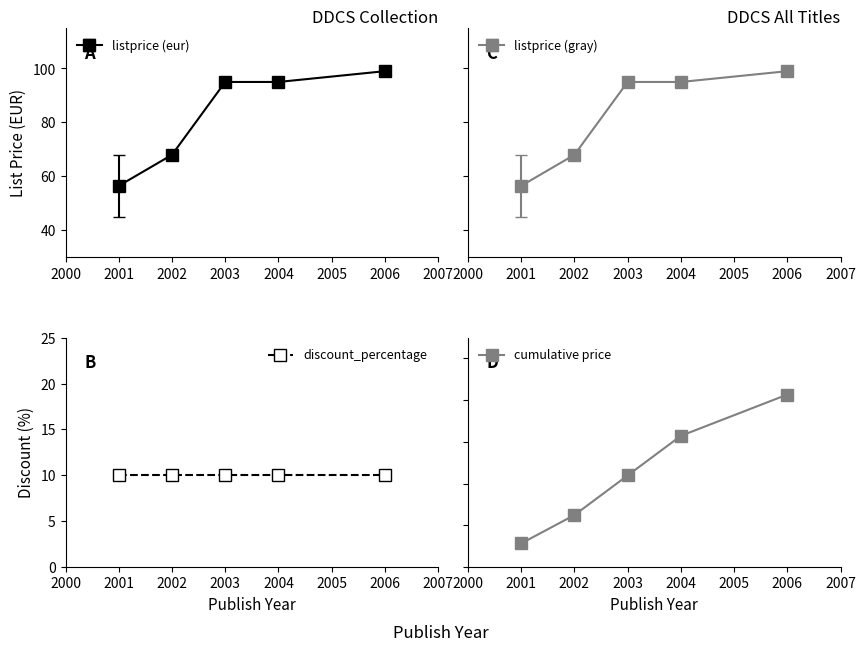

What is the lowest value of the listprice (eur) series?

56.5